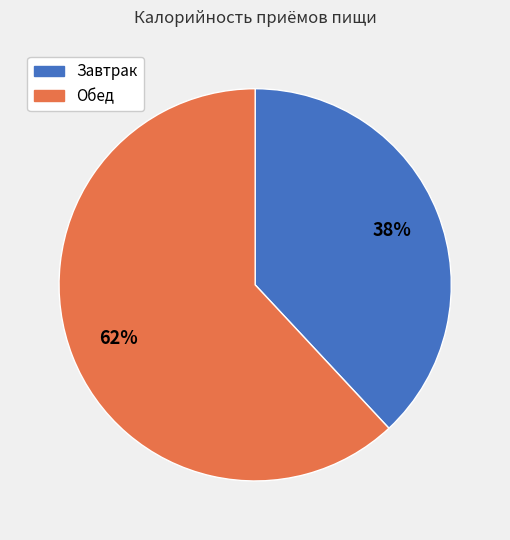

Rank the categories by value from lowest to highest.

Завтрак, Обед